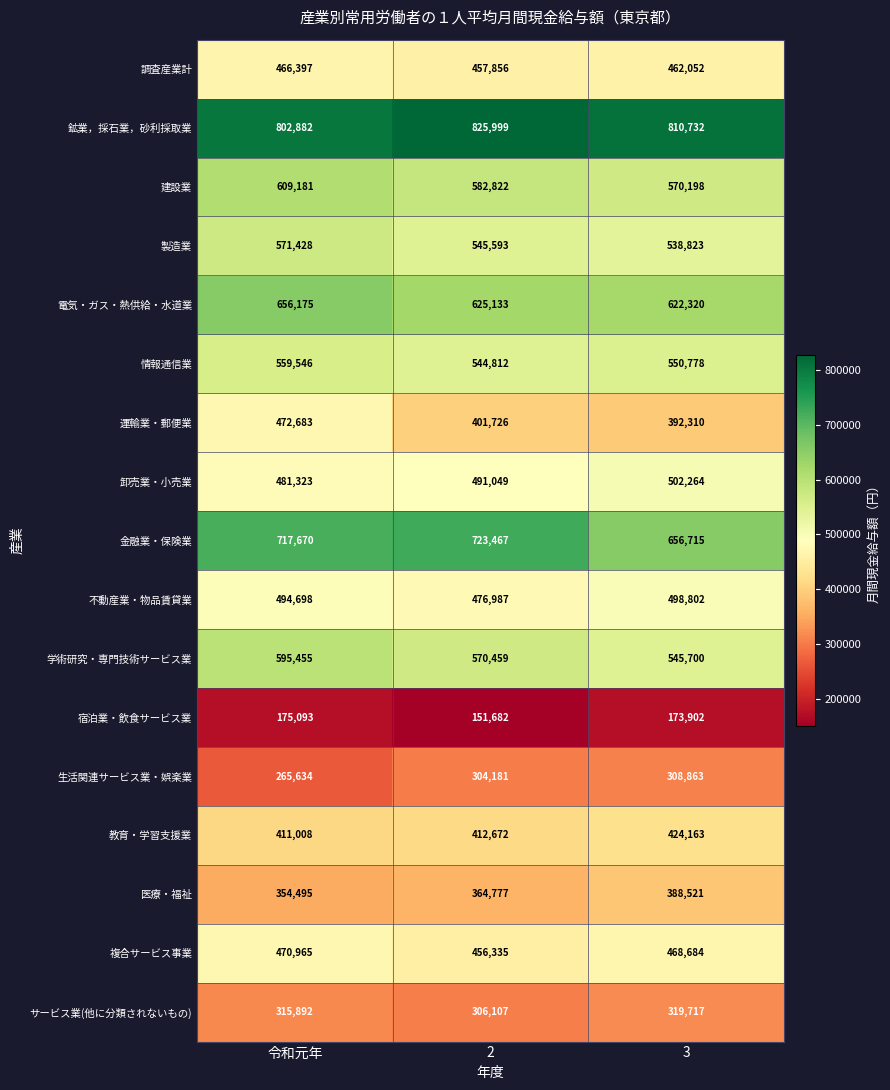

What is the approximate value of 電気・ガス・熱供給・水道業 at 2, to the nearest 10?

625130